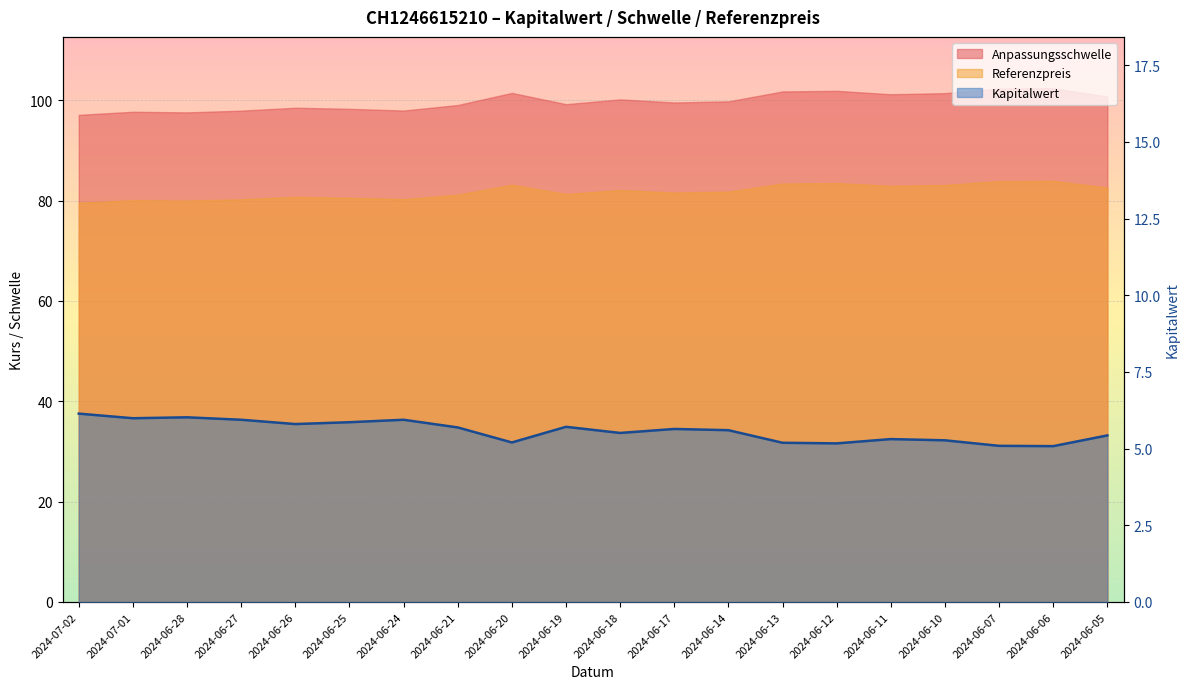

What is the change in value from 2024-06-25 to 2024-06-11?

-0.6